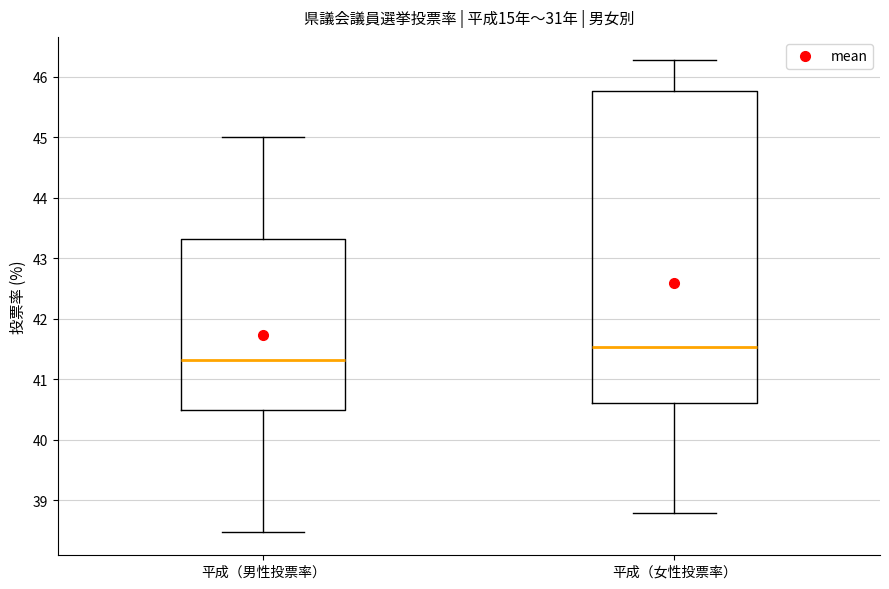

Reading left to right, read every box against the y-axis: the position of its median line, the range the box covers, and the ends of its whiskers. The values are not printed on the chart, so give them approximately, as read against the axis.

平成（男性投票率）: median 41.3, box 40.5 to 43.3, whiskers 38.5 to 45.0
平成（女性投票率）: median 41.5, box 40.6 to 45.8, whiskers 38.8 to 46.3